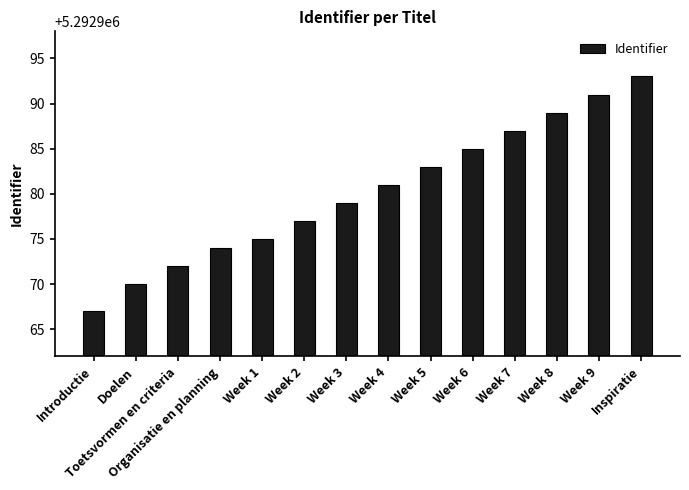

Reading left to right, transcribe all the data shown in this chart.

Introductie=5292967	Doelen=5292970	Toetsvormen en criteria=5292972	Organisatie en planning=5292974	Week 1=5292975	Week 2=5292977	Week 3=5292979	Week 4=5292981	Week 5=5292983	Week 6=5292985	Week 7=5292987	Week 8=5292989	Week 9=5292991	Inspiratie=5292993